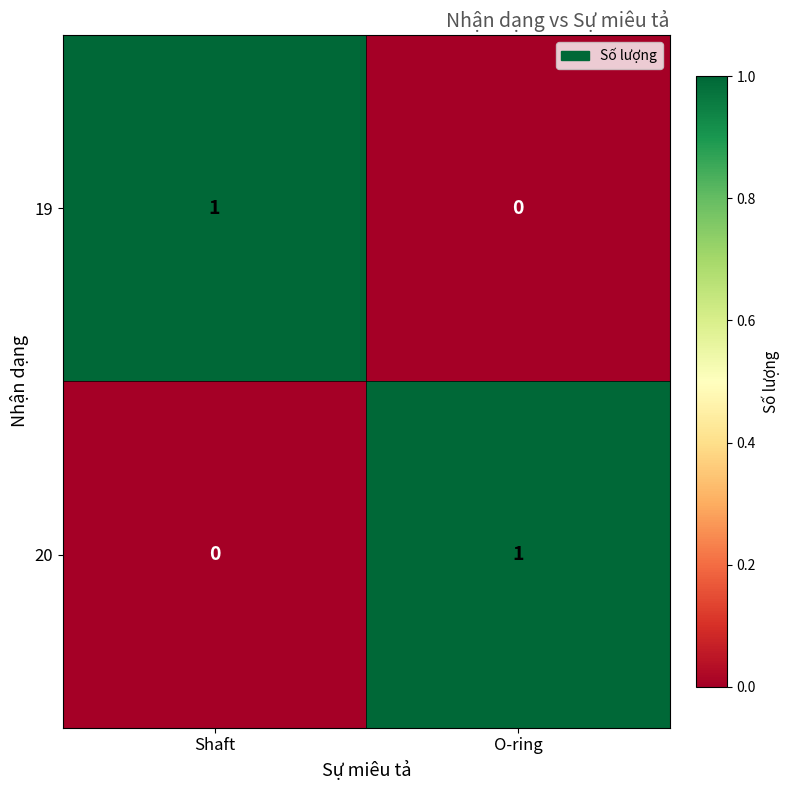

The value of 20 at Shaft is 1. True or false?

False